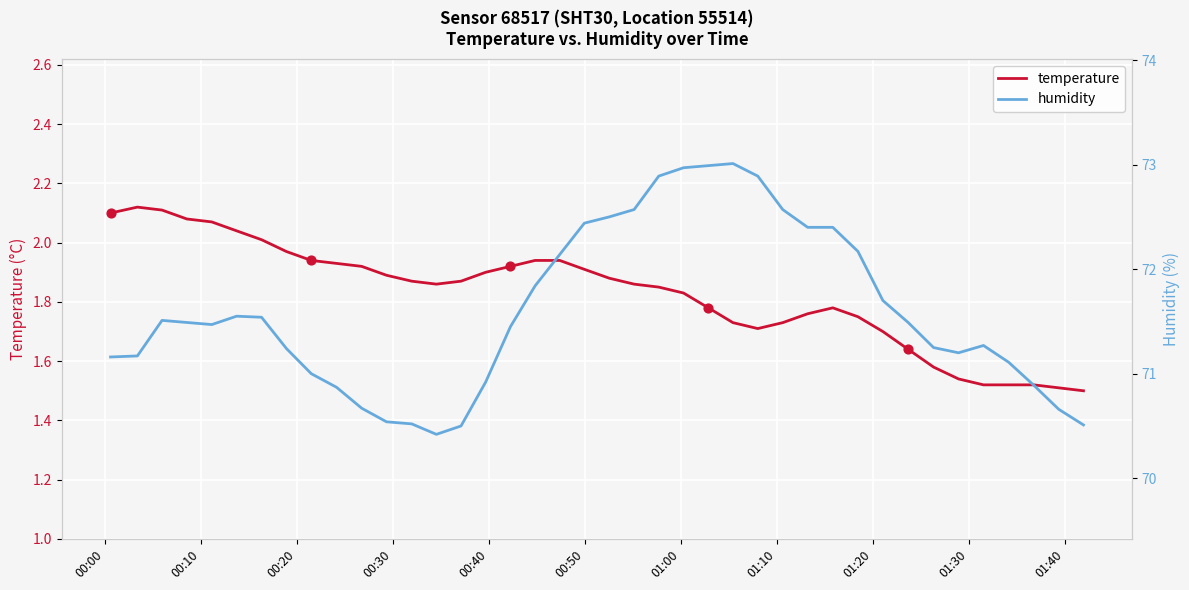

Is the value of humidity at 25 greater than the value of temperature at 30?

Yes